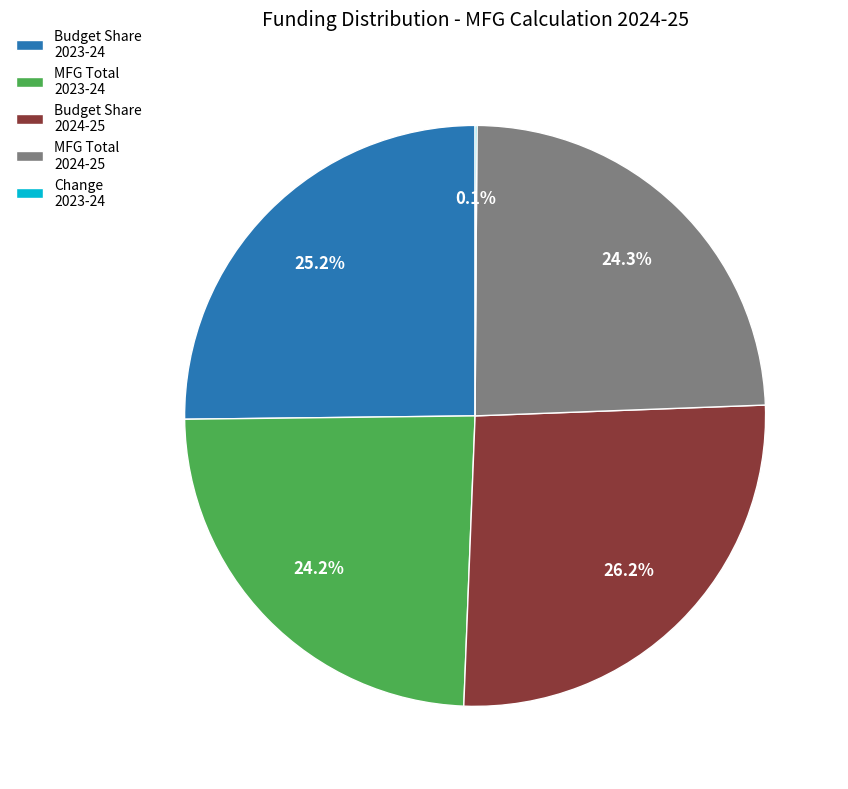

Approximately how many times larger is the value at MFG Total 2024-25 compared to Budget Share 2023-24?

1.0